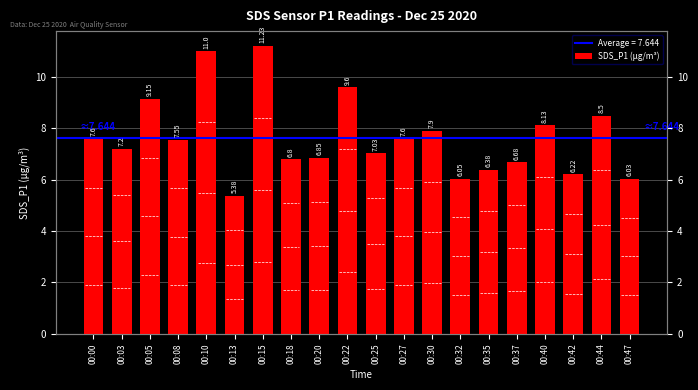

Reading right to left, transcribe all the data shown in this chart.

6.0	8.5	6.2	8.1	6.7	6.4	6.0	7.9	7.6	7.0	9.6	6.8	6.8	11.2	5.4	11.0	7.5	9.2	7.2	7.6